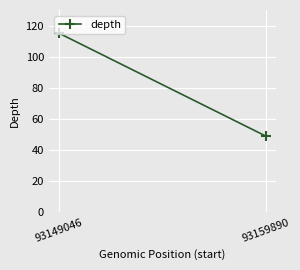

At which category does the chart reach its peak across all series?

93149046